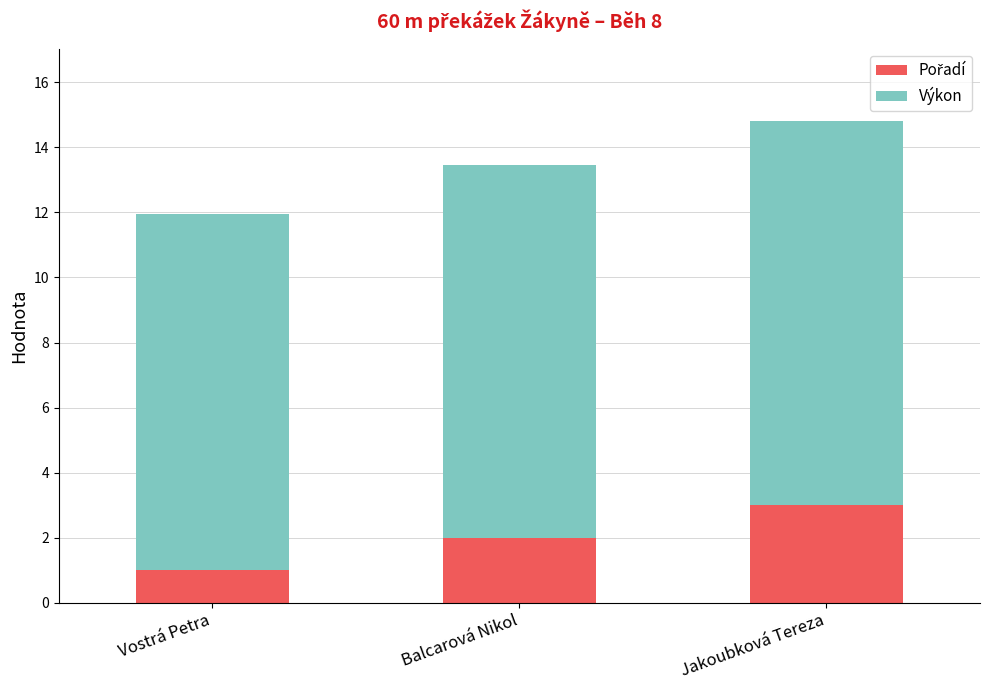

At which category is the sum across all series the highest?

Jakoubková Tereza